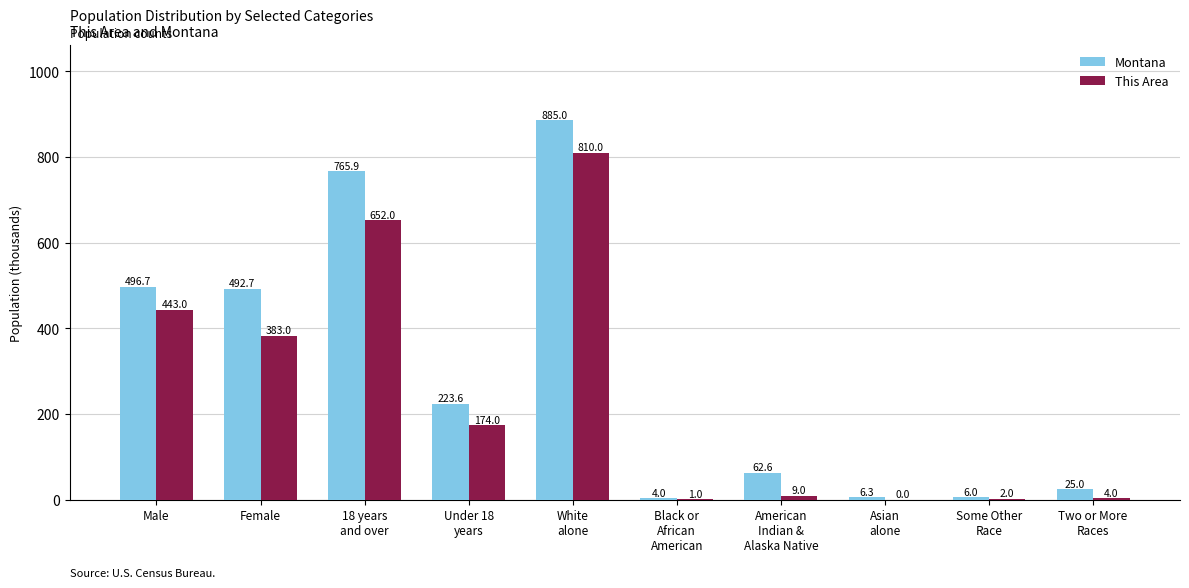

The This Area series shows 9.0 at American
Indian &
Alaska Native. True or false?

True